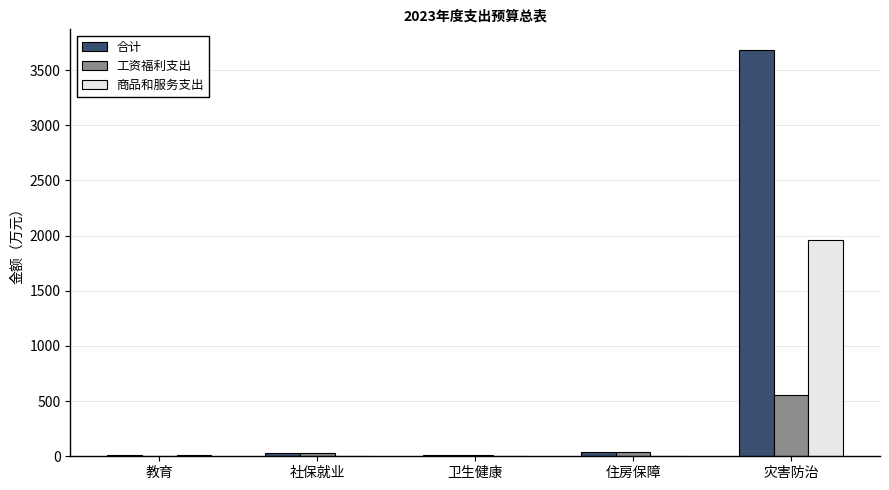

Where is 商品和服务支出 nearest to the value 980?

教育